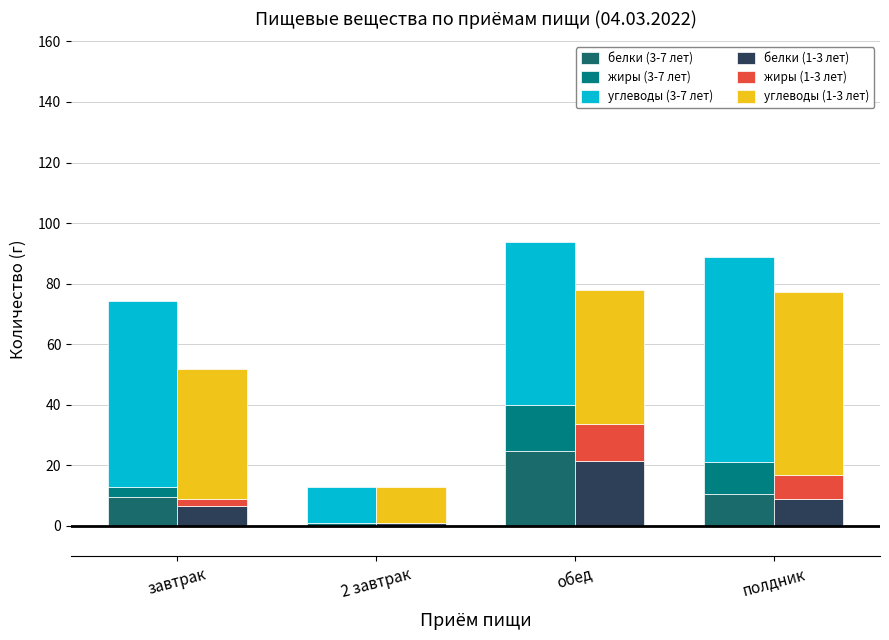

Reading right to left, transcribe all the data shown in this chart.

белки (3-7 лет): полдник=10.5	обед=24.7	2 завтрак=0.9	завтрак=9.6
жиры (3-7 лет): полдник=10.4	обед=15.3	2 завтрак=0.0	завтрак=3.3
углеводы (3-7 лет): полдник=67.8	обед=53.7	2 завтрак=11.9	завтрак=61.4
белки (1-3 лет): полдник=8.8	обед=21.5	2 завтрак=0.9	завтрак=6.7
жиры (1-3 лет): полдник=8.2	обед=12.0	2 завтрак=0.0	завтрак=2.1
углеводы (1-3 лет): полдник=60.4	обед=44.5	2 завтрак=11.9	завтрак=43.0